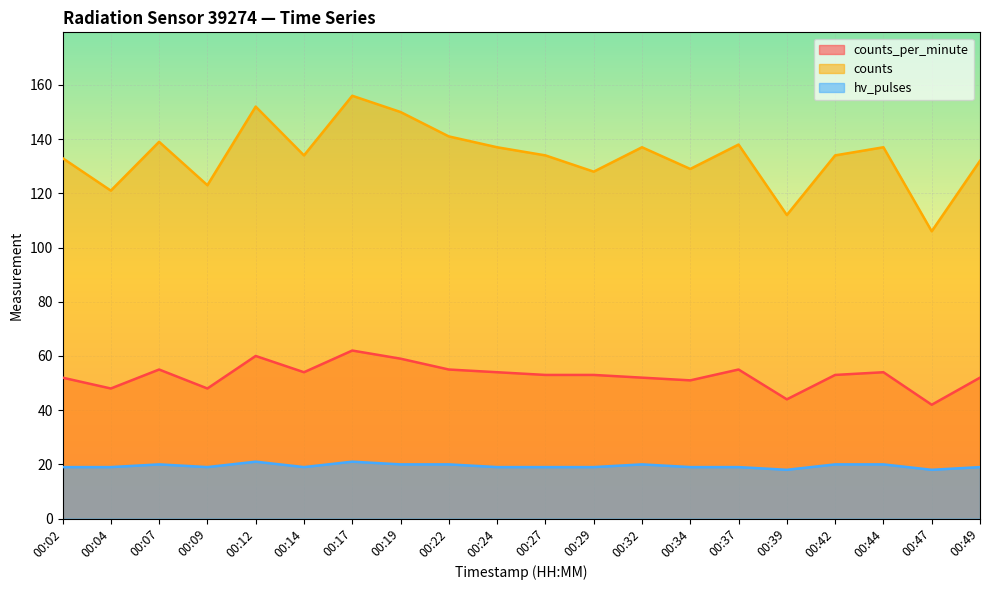

The value of hv_pulses at 00:02 is 29. True or false?

False